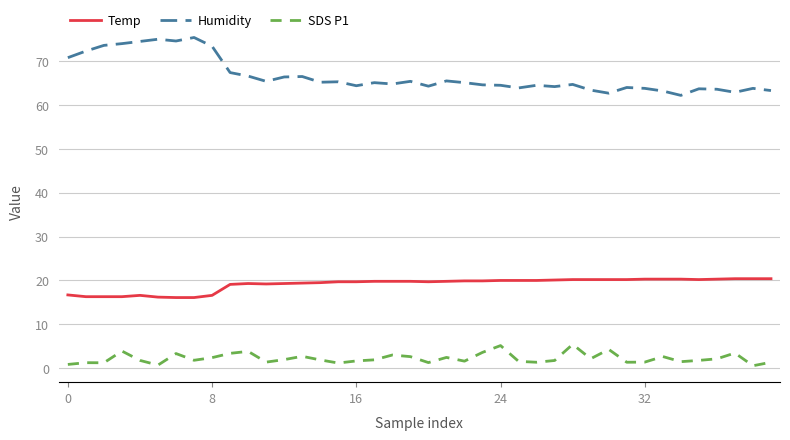

What is the maximum value for Humidity?

75.4